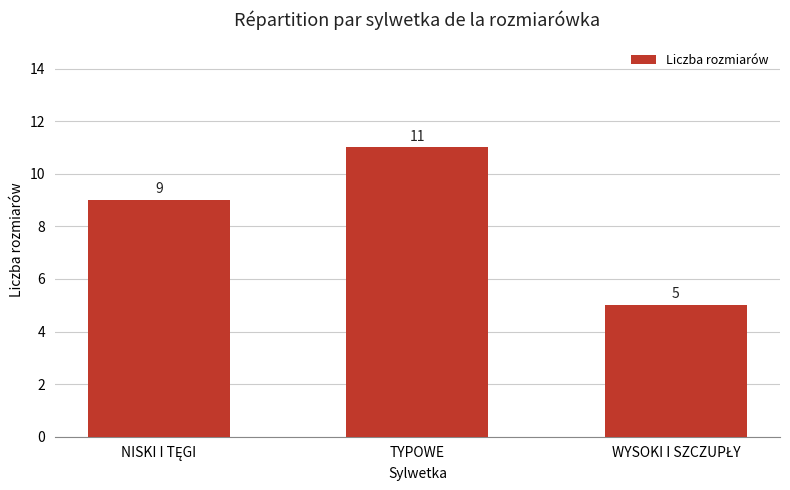

What is the difference between the maximum and second lowest values?

2